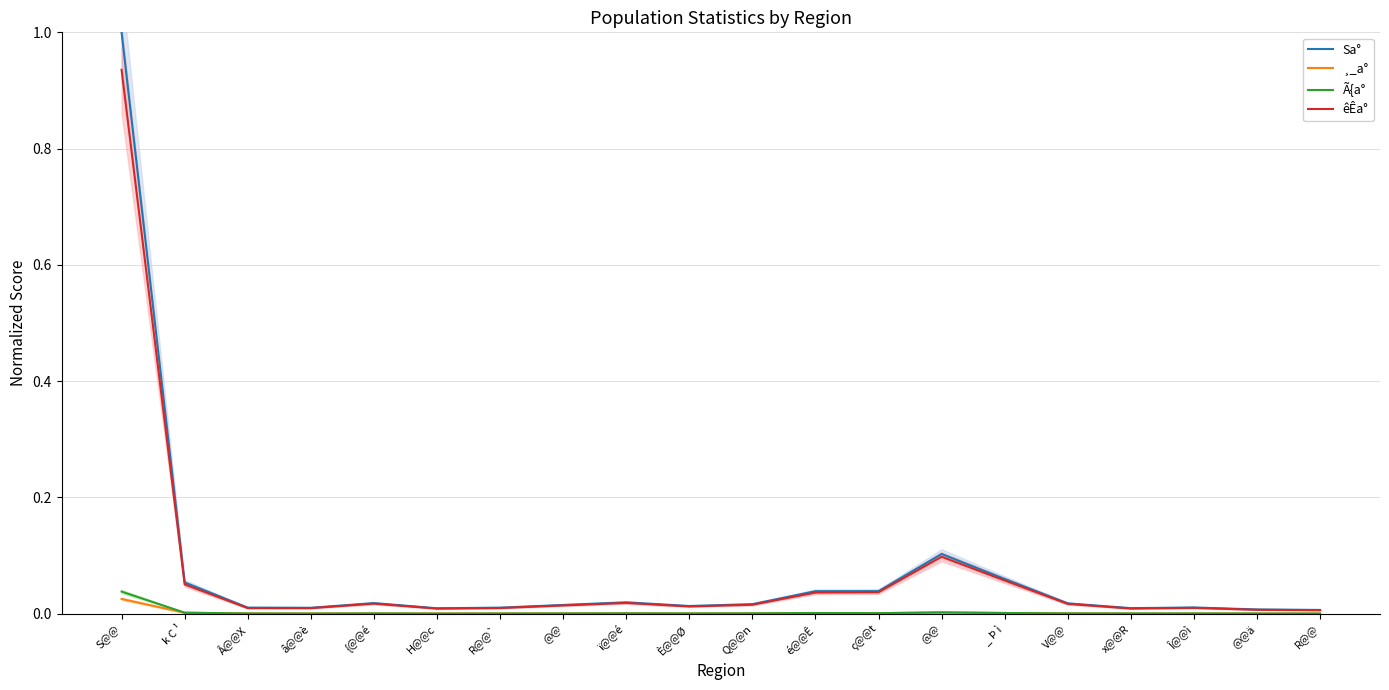

Reading left to right, what are all the values shown in this chart?

Sa°: 1.0	0.1	0.0	0.0	0.0	0.0	0.0	0.0	0.0	0.0	0.0	0.0	0.0	0.1	0.1	0.0	0.0	0.0	0.0	0.0
¸_a°: 0.0	0.0	0.0	0.0	0.0	0.0	0.0	0.0	0.0	0.0	0.0	0.0	0.0	0.0	0.0	0.0	0.0	0.0	0.0	0.0
Ã{a°: 0.0	0.0	0.0	0.0	0.0	0.0	0.0	0.0	0.0	0.0	0.0	0.0	0.0	0.0	0.0	0.0	0.0	0.0	0.0	0.0
êÊa°: 0.9	0.1	0.0	0.0	0.0	0.0	0.0	0.0	0.0	0.0	0.0	0.0	0.0	0.1	0.1	0.0	0.0	0.0	0.0	0.0